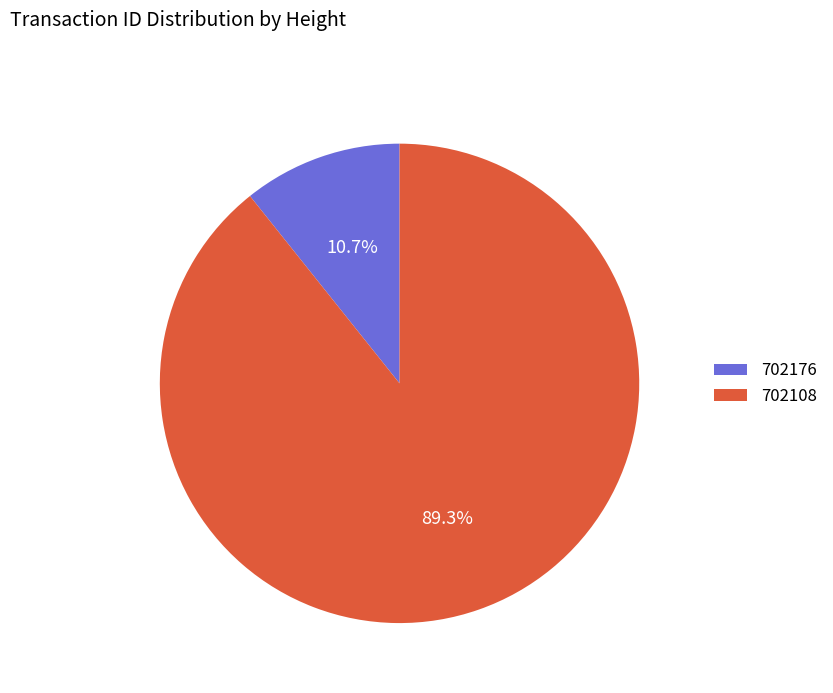

Is it true that 702176 is 2% of the pie?

False